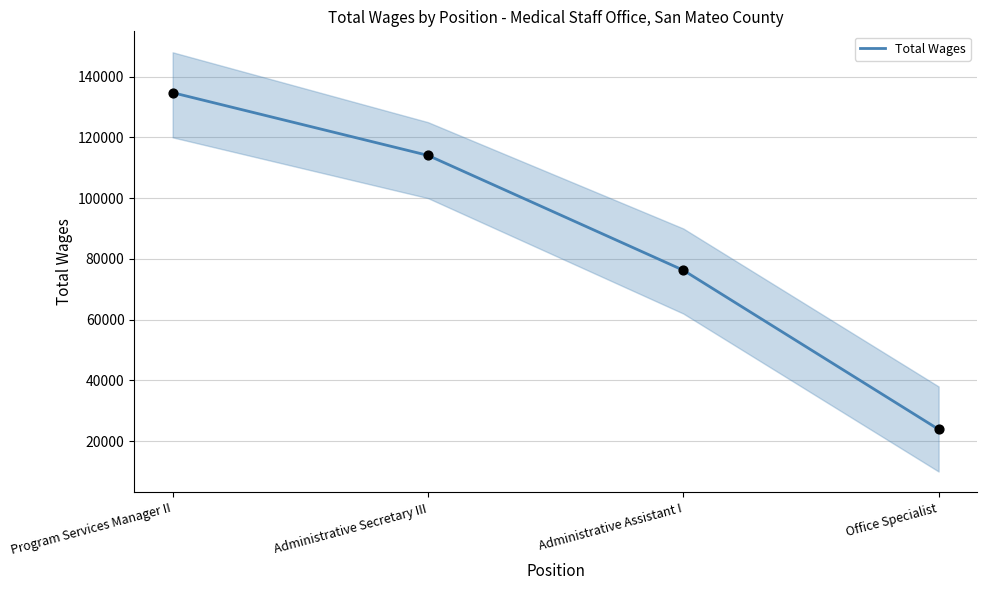

What is the ratio of the value at Administrative Assistant I to the value at Office Specialist?

3.2